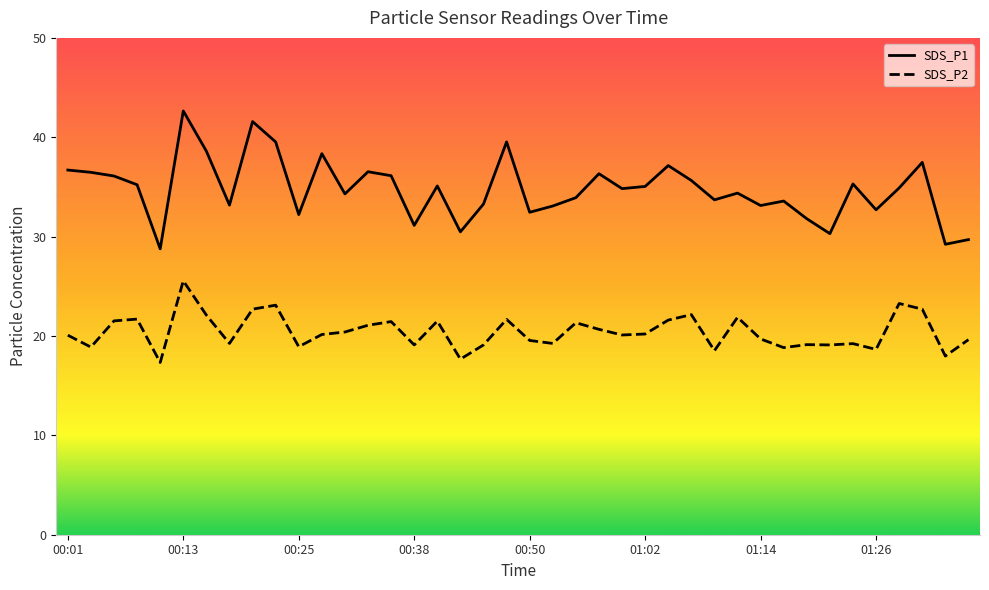

What is the difference between the maximum and minimum values in the SDS_P2 series?

8.2